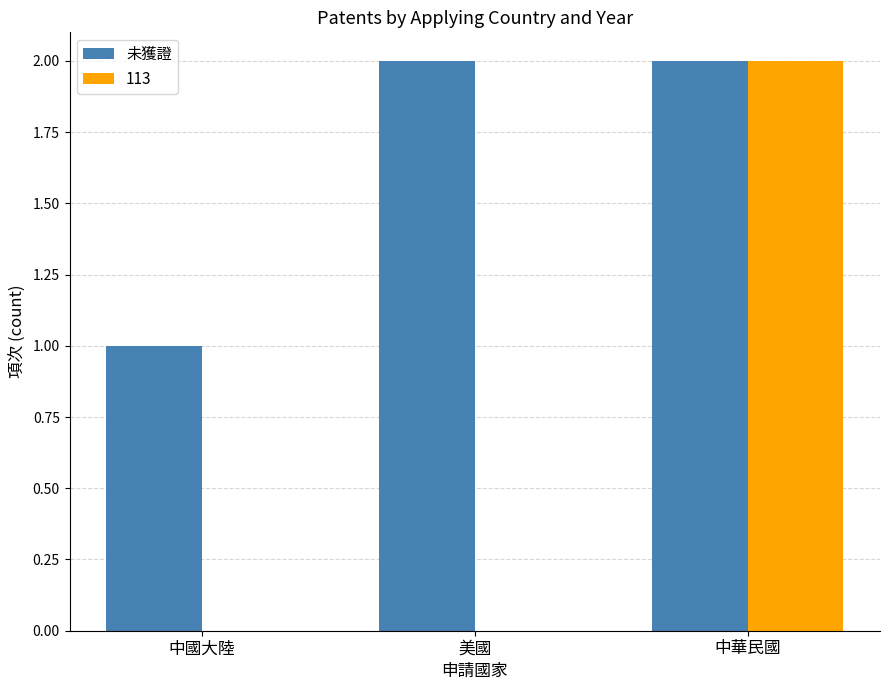

How many series are shown in this chart?

2